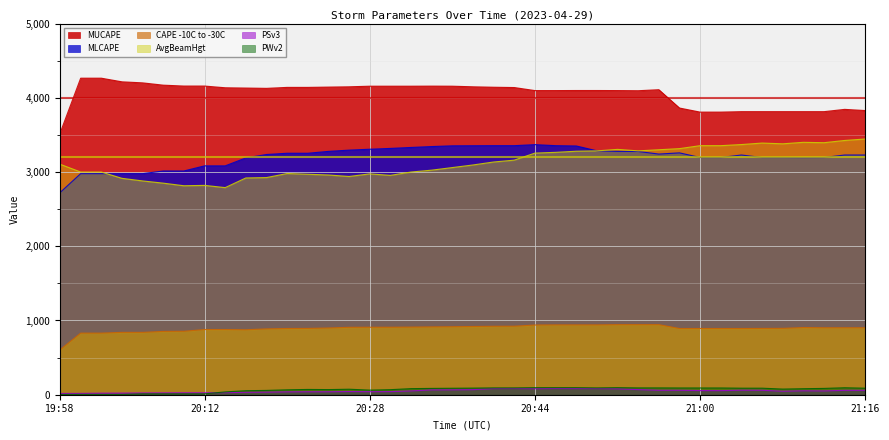

Which series has the largest total across all categories?

MUCAPE